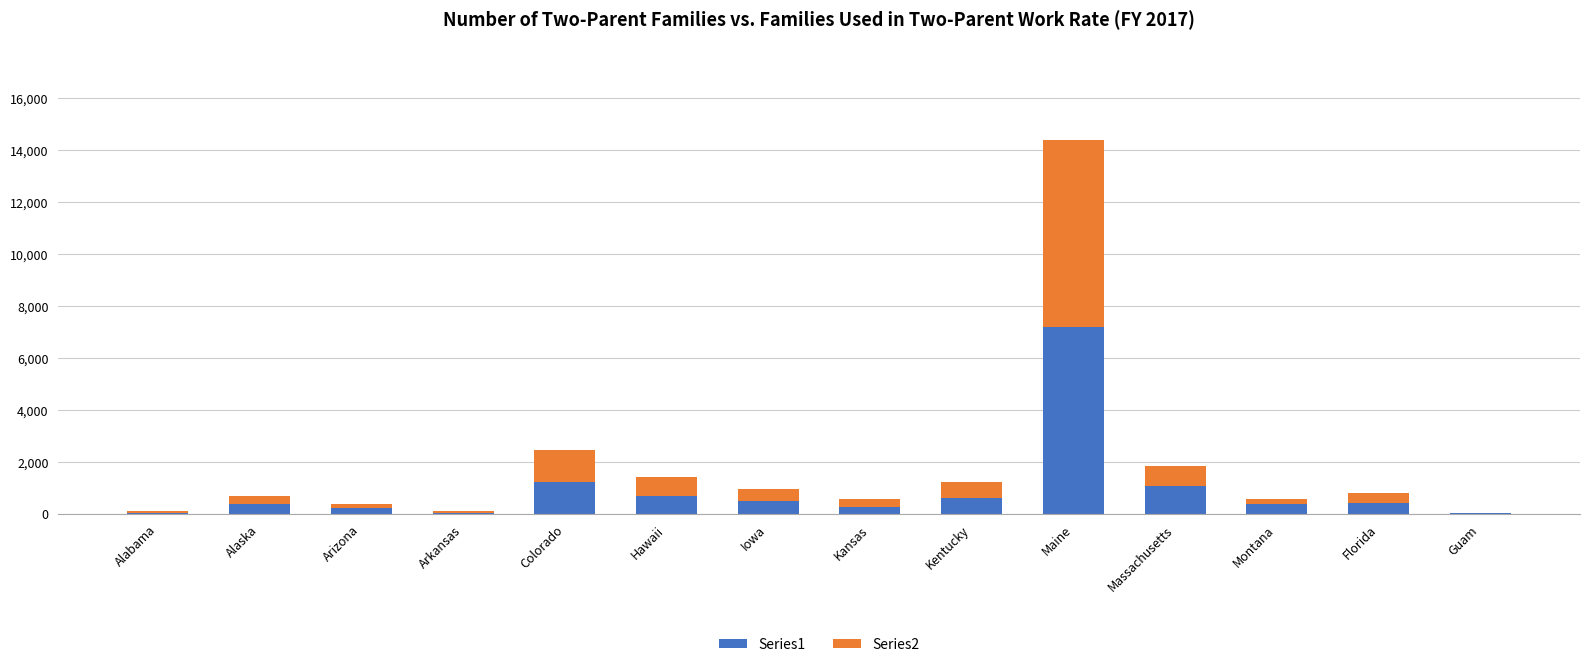

The value of Series1 at Massachusetts is 1080. True or false?

True